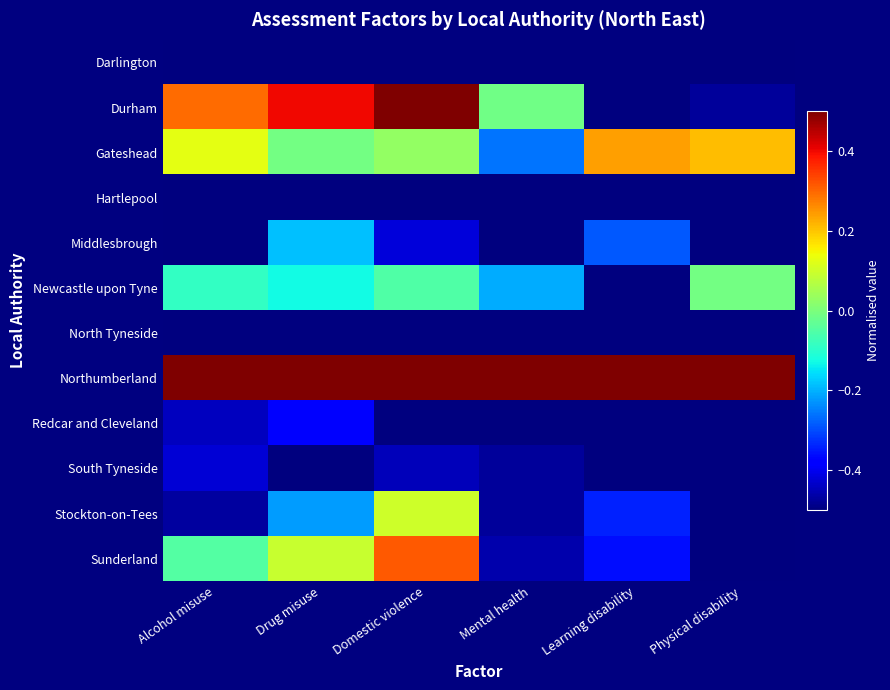

How many categories are shown in the chart?

6